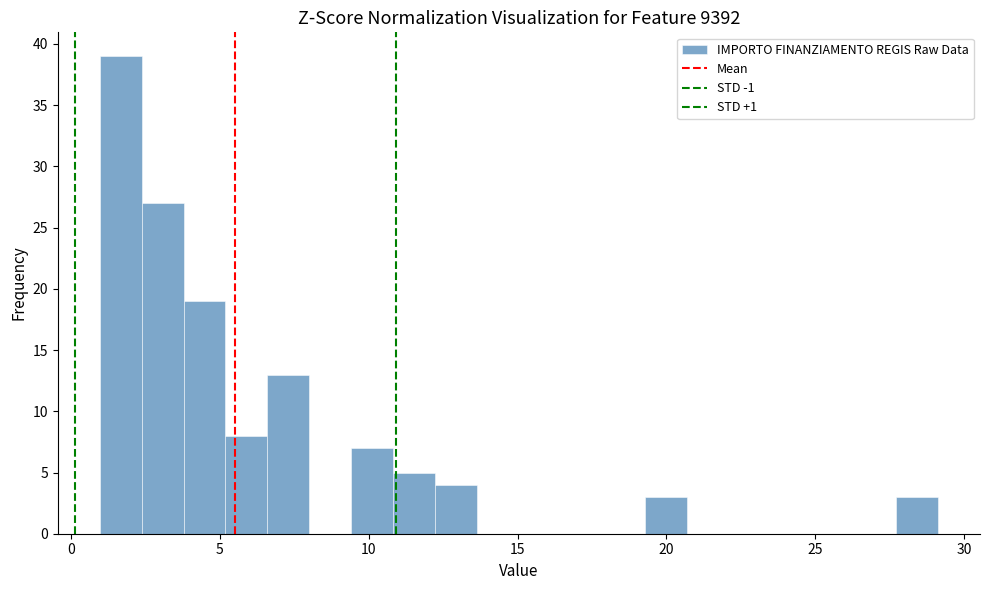

Around what value on the x-axis is the tallest bar? Give the approximate position of its centre, as read against the axis.

1.5